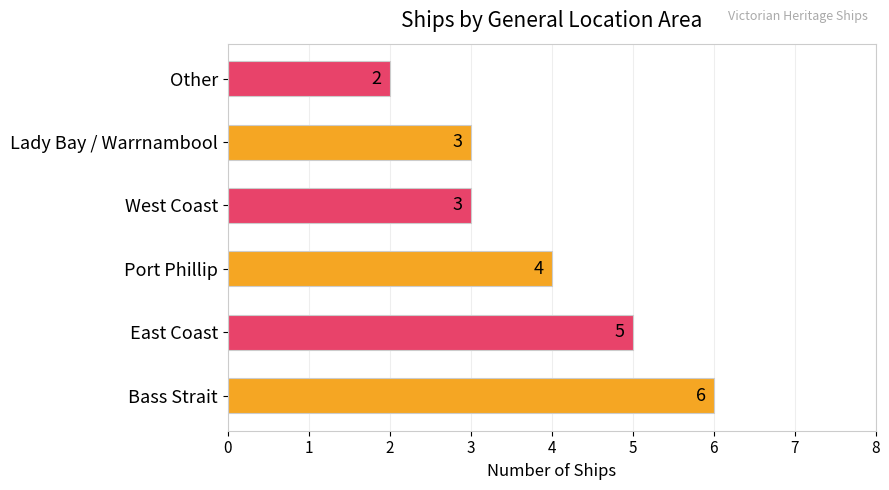

What is the smallest value displayed?

2